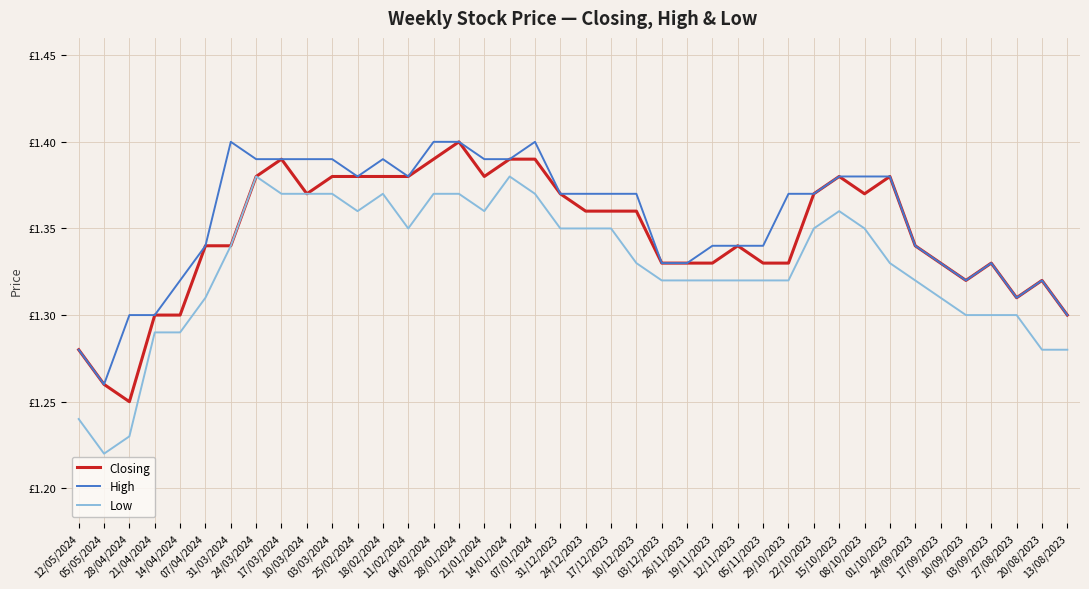

In Low, how many points are lower than both neighbors (excluding endpoints)?

4